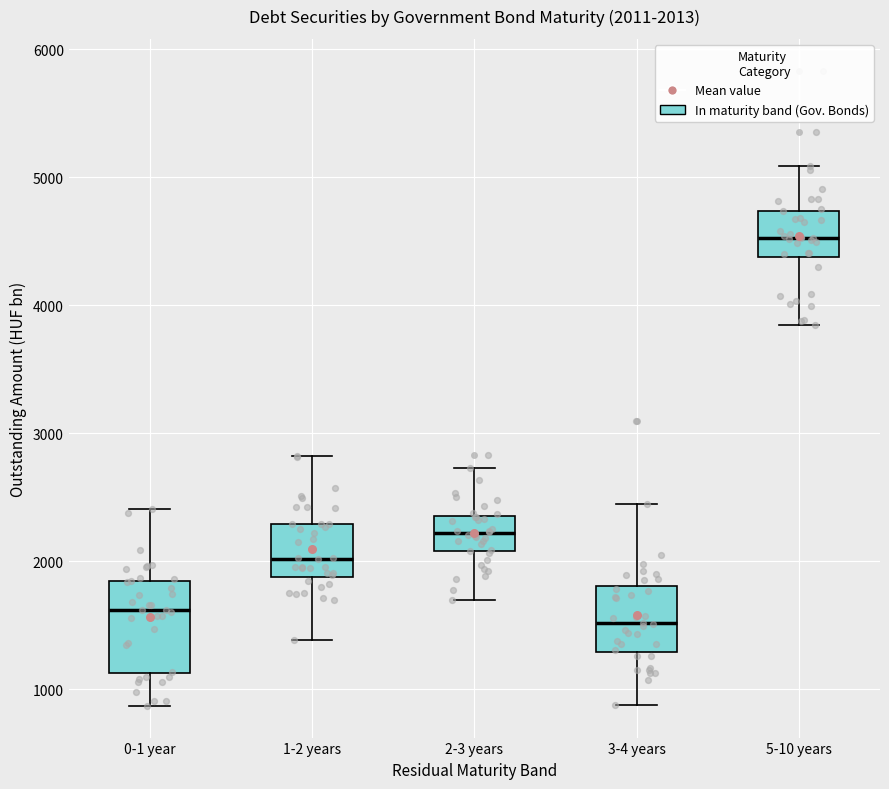

Which box's median line is the highest?

5-10 years